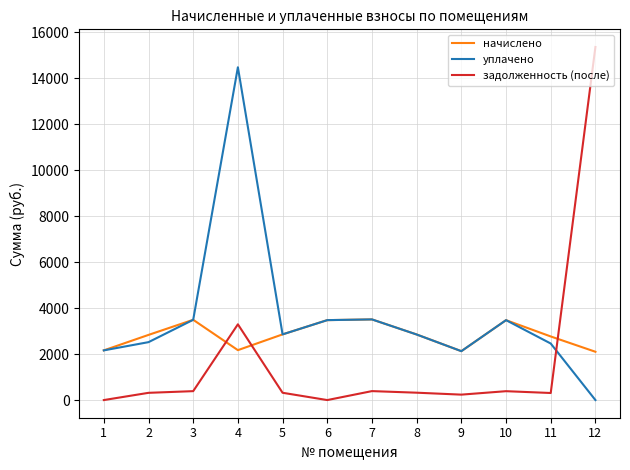

The value of уплачено at 9 is 2127.9. True or false?

True